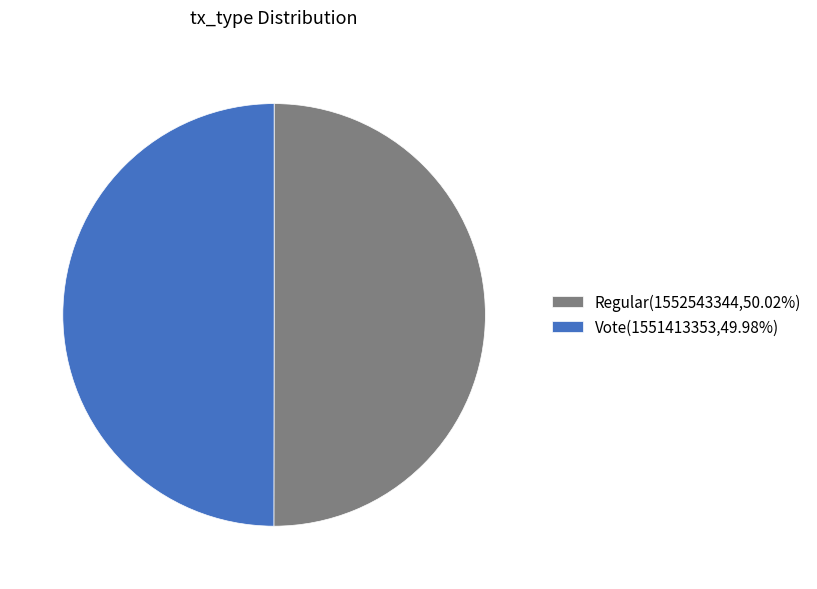

Is it true that Regular is 42% of the pie?

False